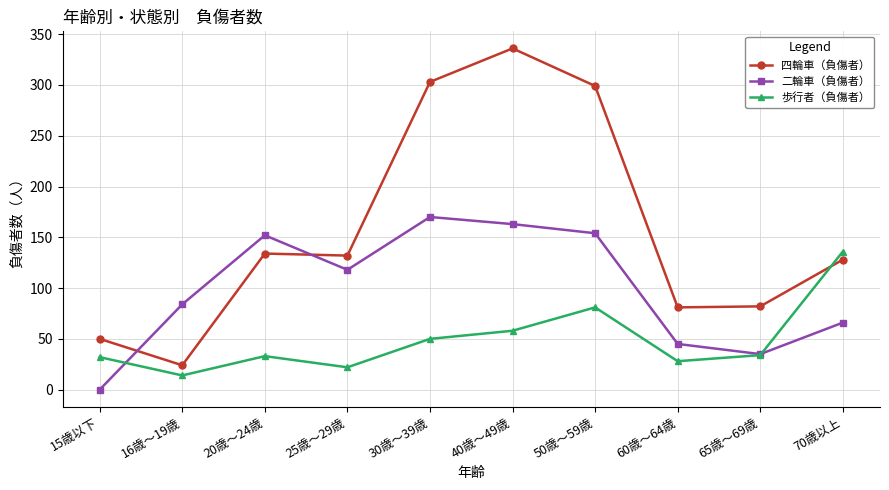

What is the sum of the 二輪車（負傷者） values at 40歳～49歳 and 65歳～69歳?

198